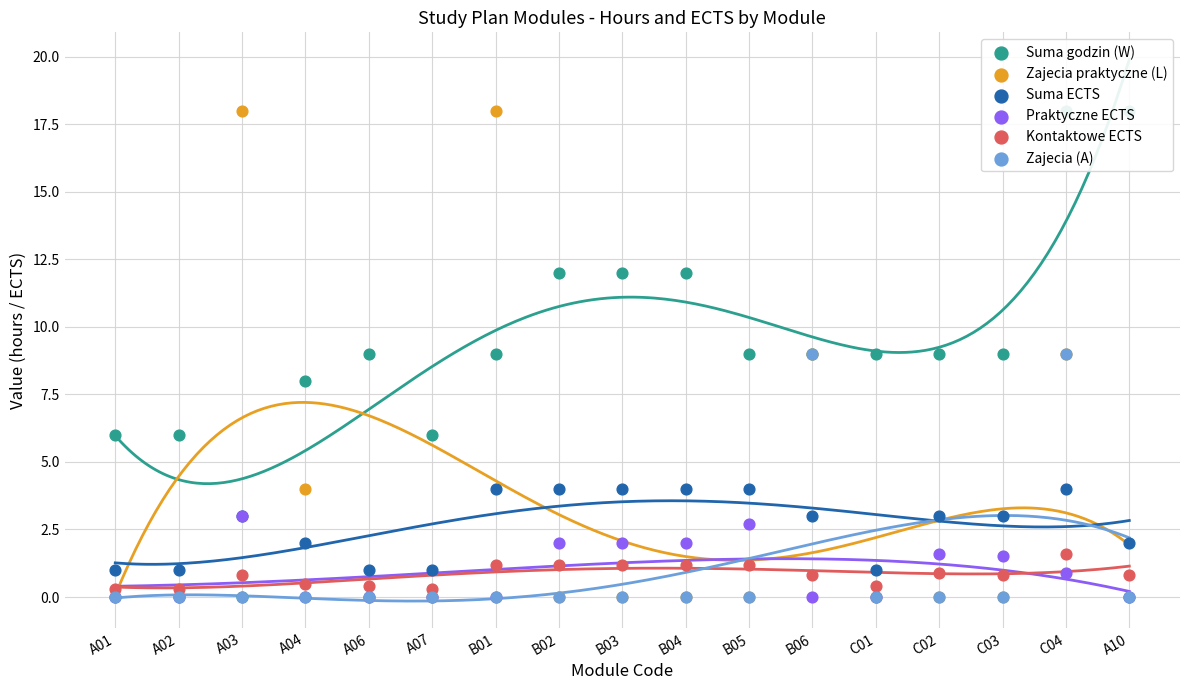

Which series reaches the maximum Y coordinate?

Suma godzin (W)